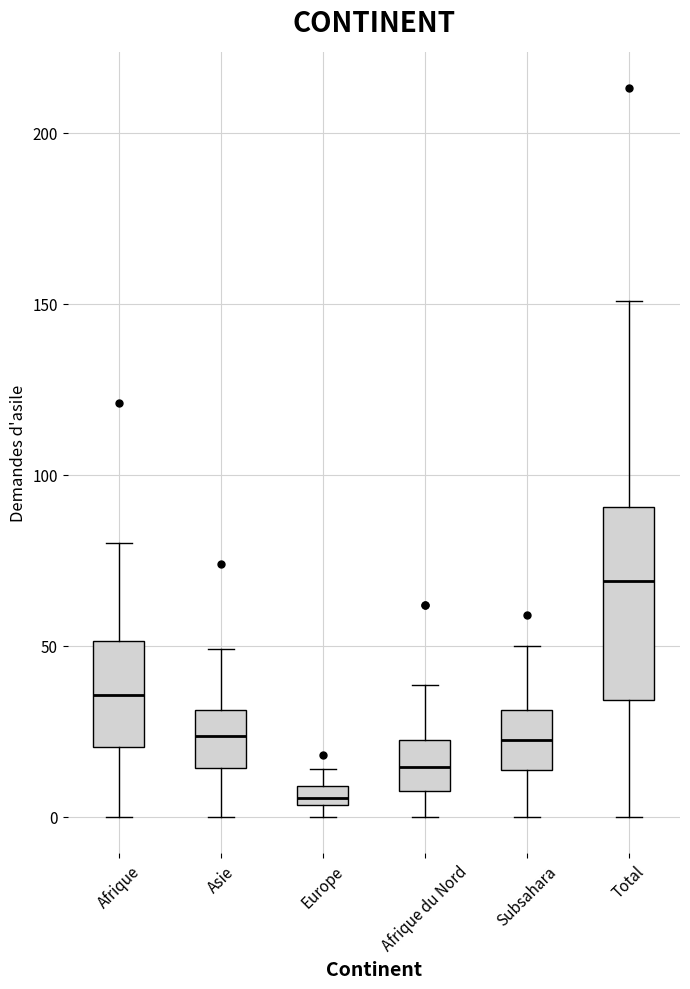

Which box is the tallest, from its lower edge to its upper edge?

Total